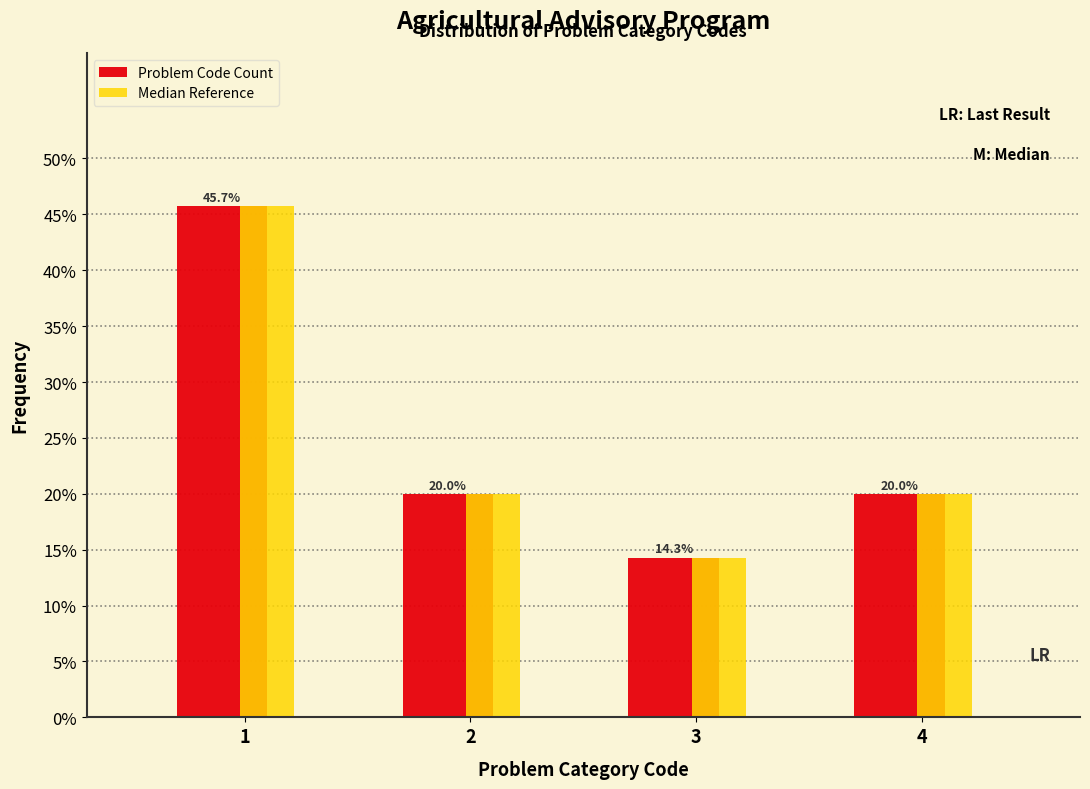

Reading left to right, list all the values displayed in this chart.

Problem Code Count: 1=45.7	2=20.0	3=14.3	4=20.0
Median Reference: 1=45.7	2=20.0	3=14.3	4=20.0